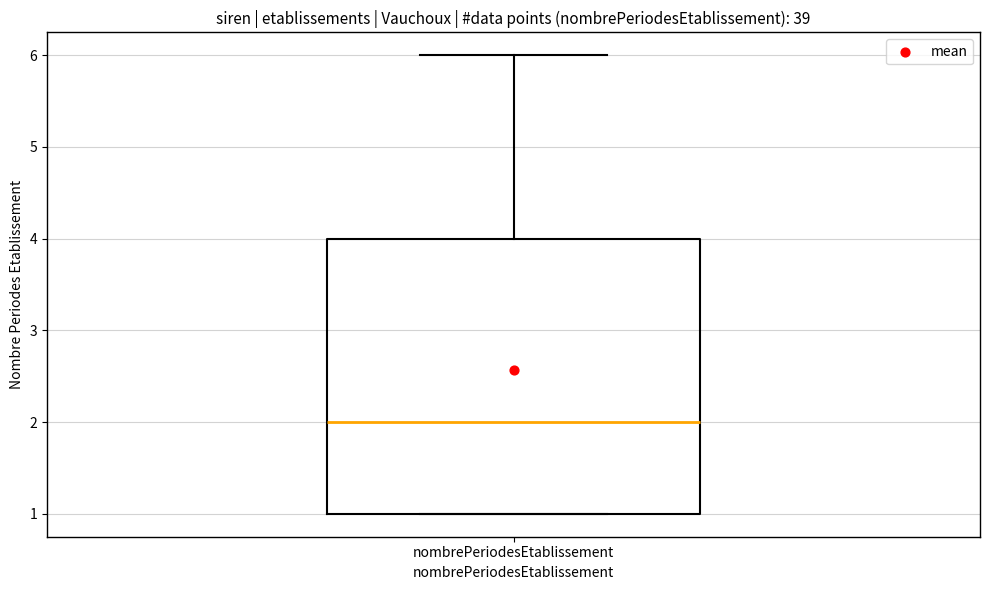

Where is the lower edge of the box for nombrePeriodesEtablissement on the y-axis? The values are not printed on the chart, so give them approximately, as read against the axis.

1